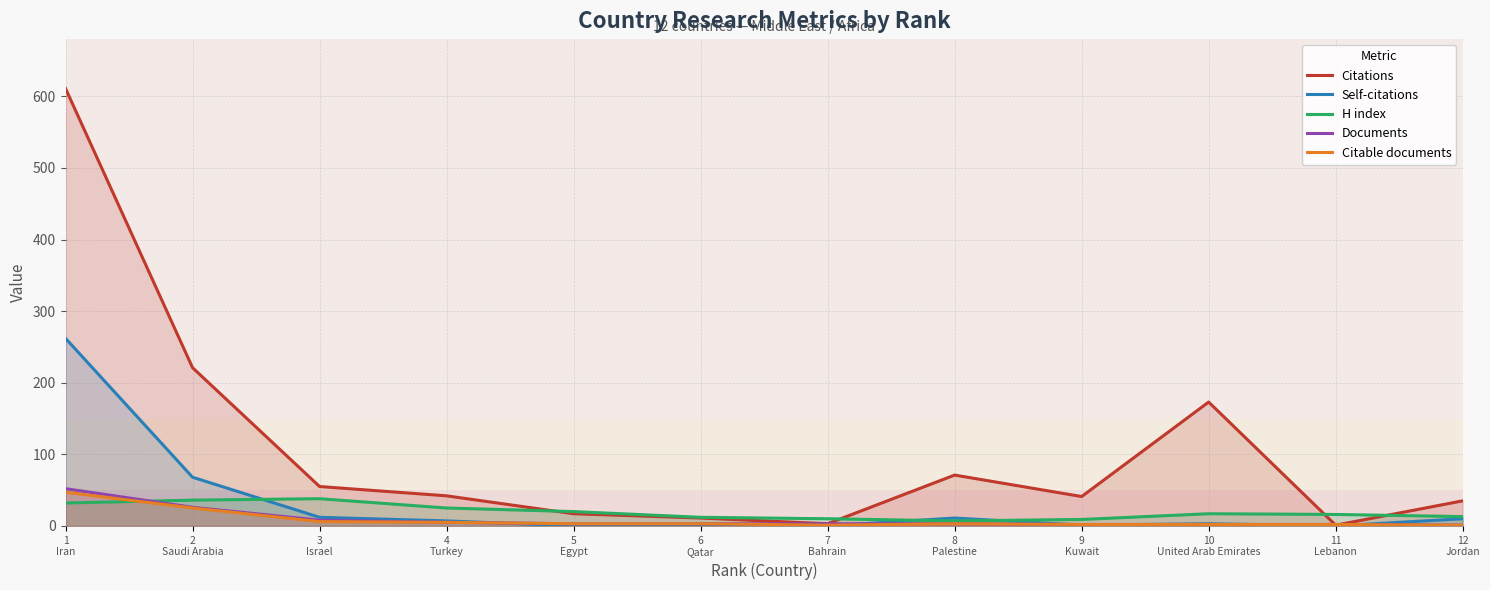

What are all the series names shown in the legend?

Citations, Self-citations, H index, Documents, Citable documents